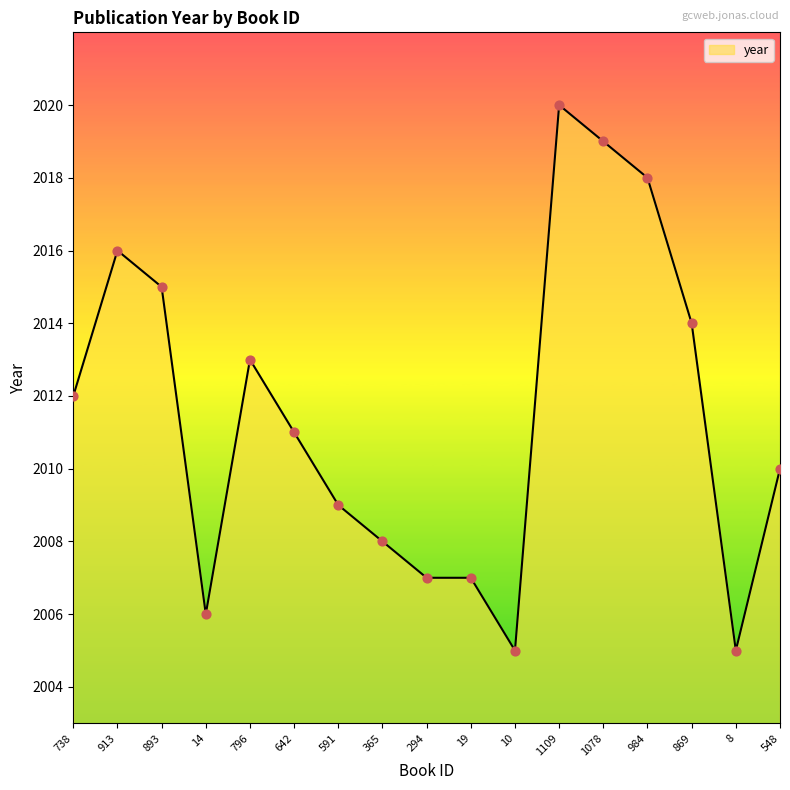

What is the change in value from 1078 to 984?

-1